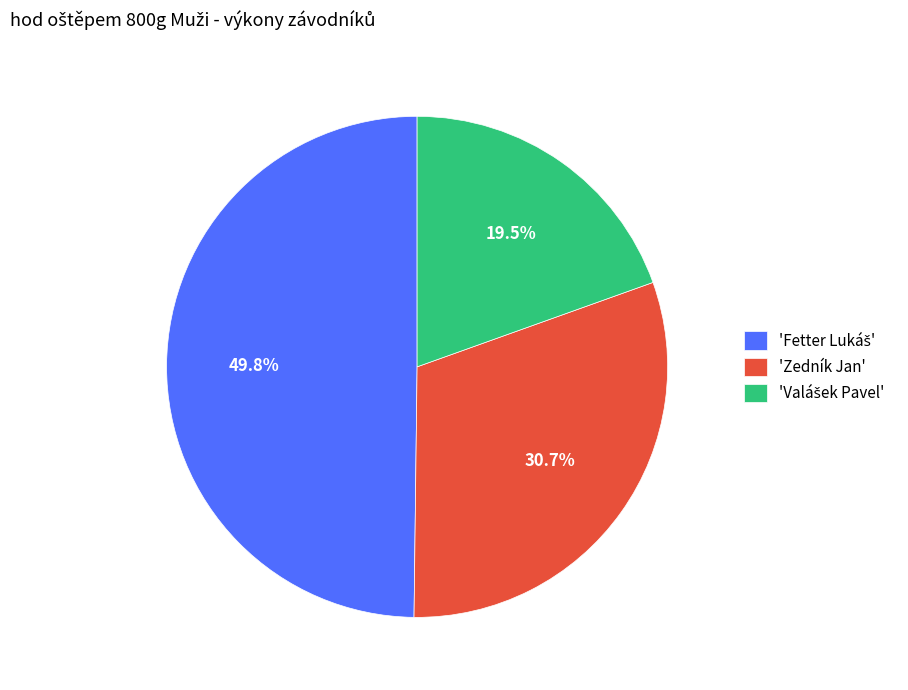

How much of the chart is everything except 'Zedník Jan'?

69.3%